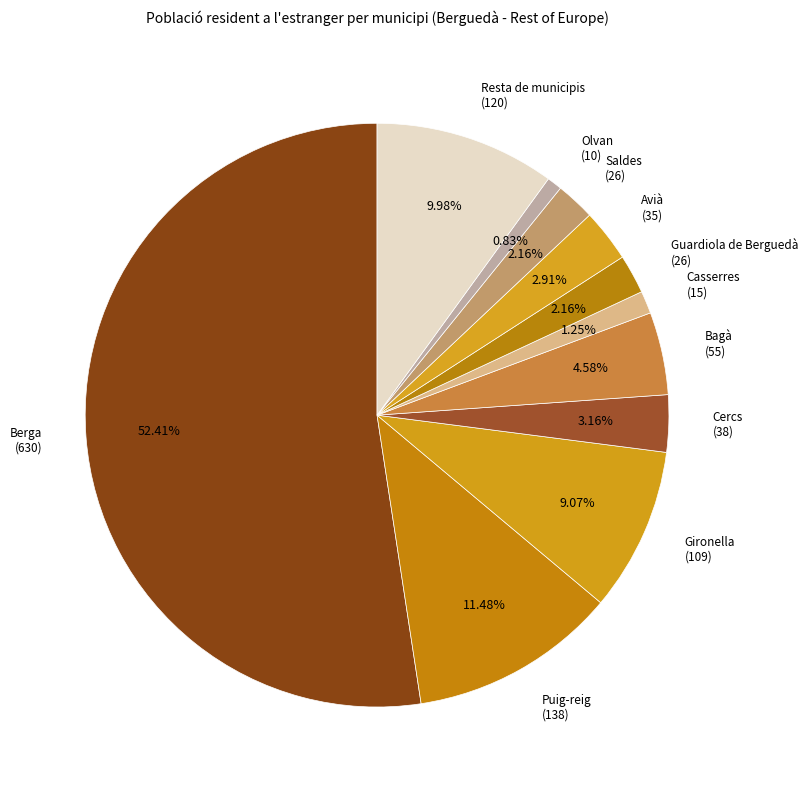

Which category accounts for the majority?

Berga